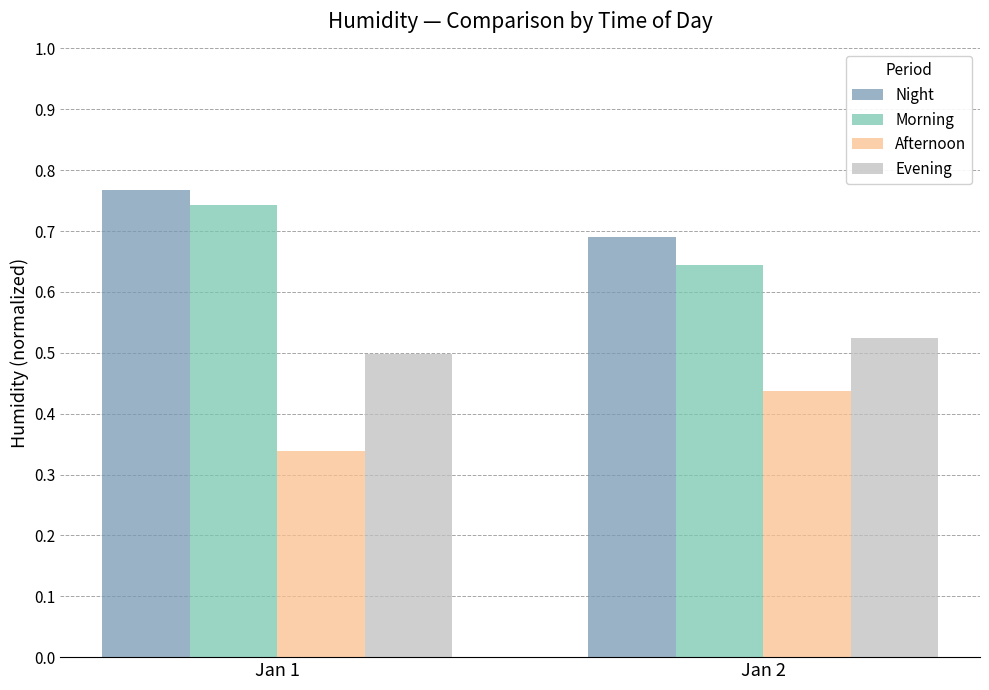

Which category has the lowest value in the Evening series?

Jan 1